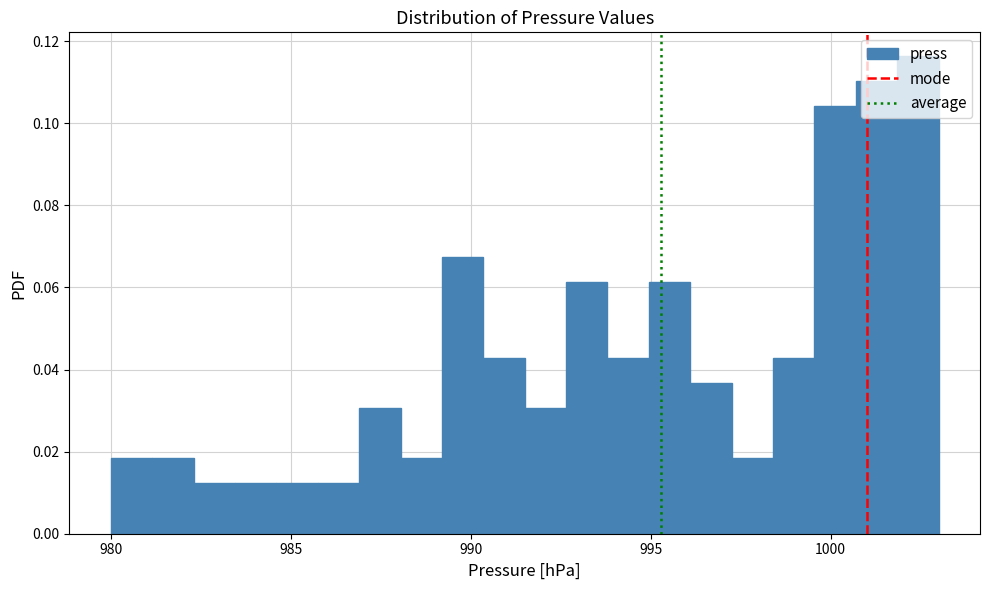

Around what value on the x-axis is the tallest bar? Give the approximate position of its centre, as read against the axis.

1002.5